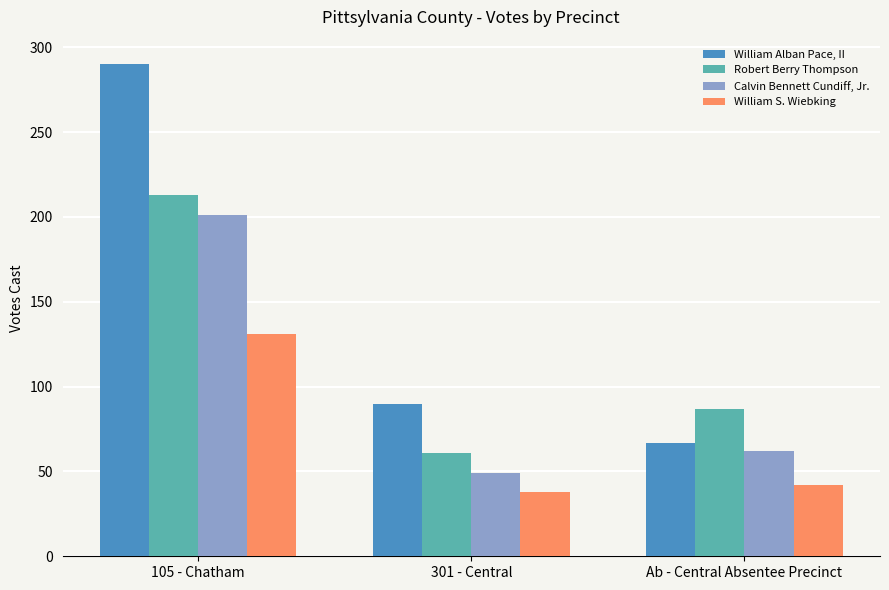

How many values in the Calvin Bennett Cundiff, Jr. series are below 62?

1